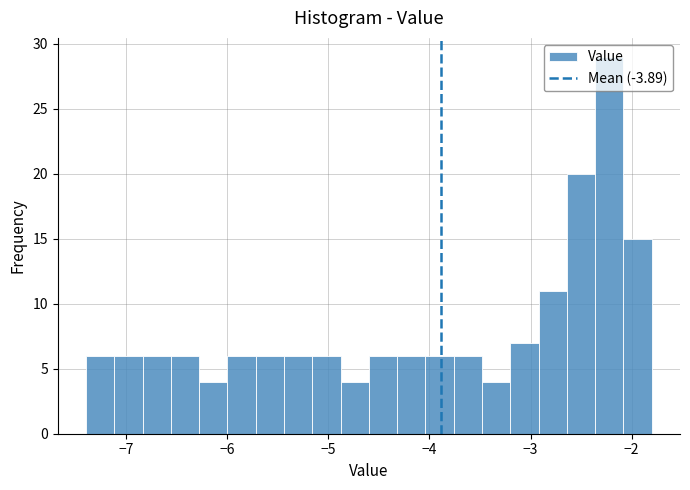

Read against the x-axis, roughly where is the centre of the tallest bar?

-2.2